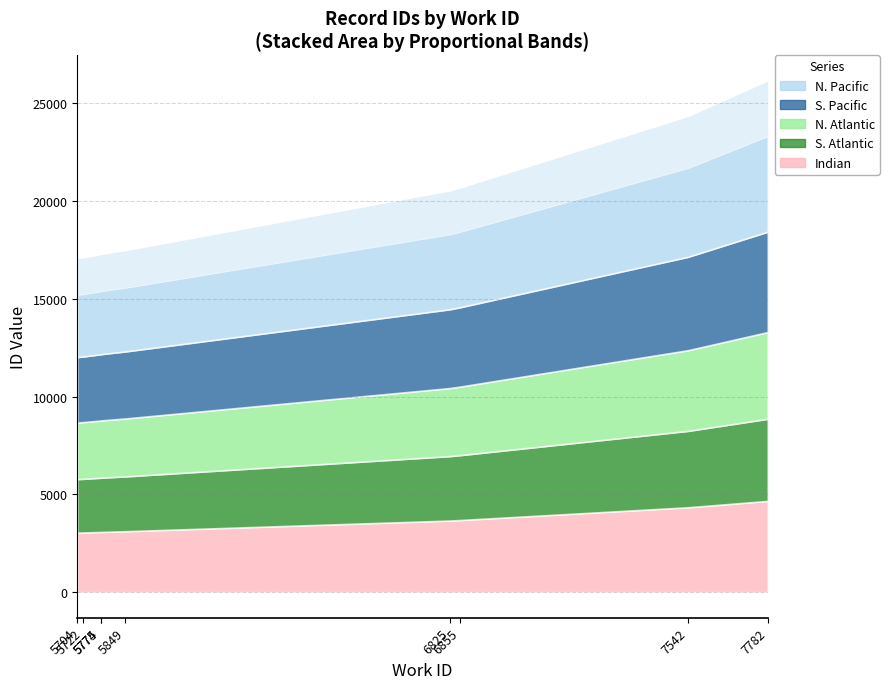

List the labels in order of value, largest first.

7782, 7542, 6855, 6825, 5849, 5775, 5774, 5722, 5704